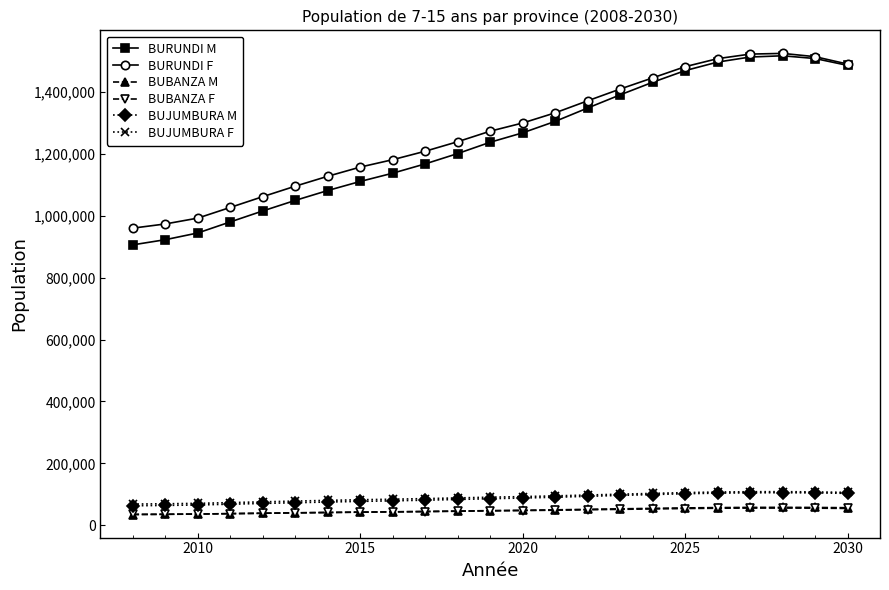

Count the number of categories in the chart.

23